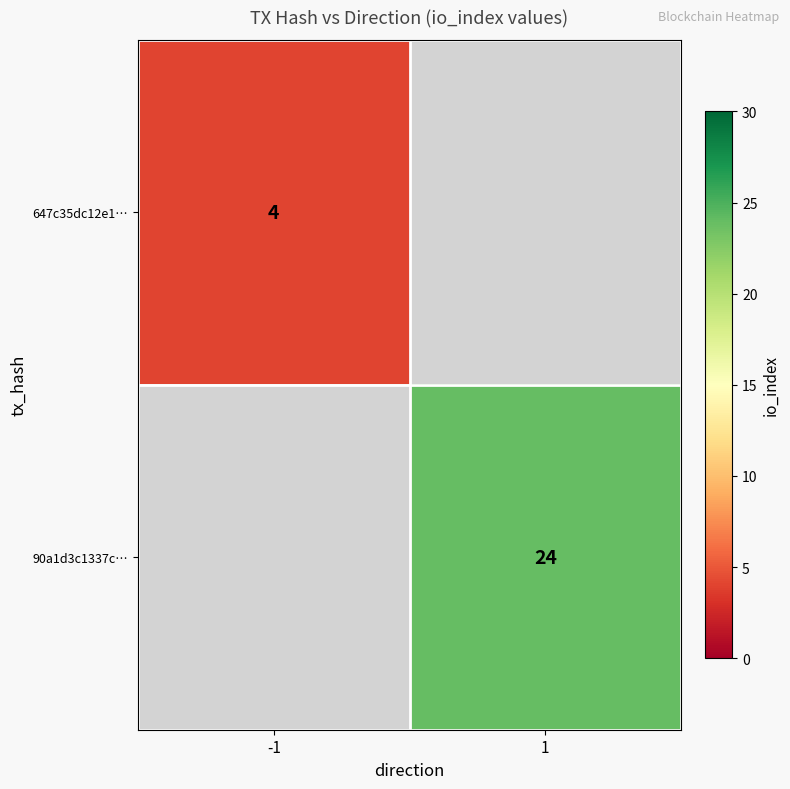

At how many categories does at least one series exceed 8?

1